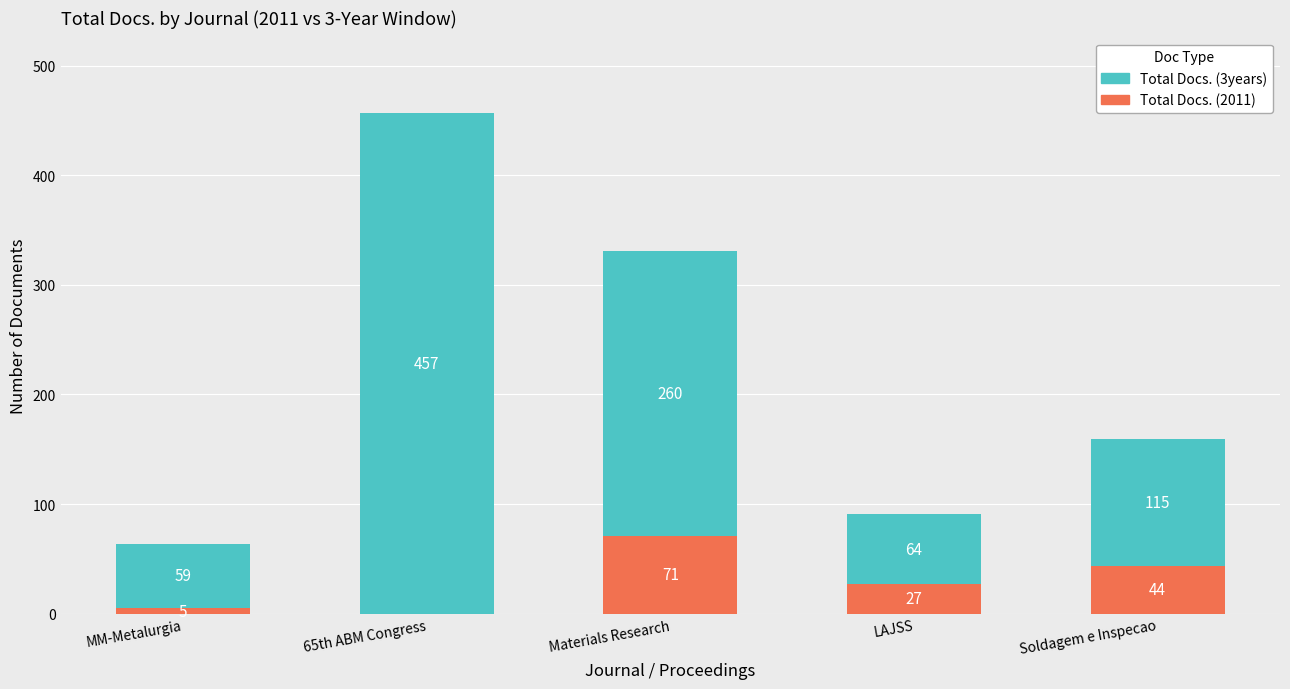

What is the sum of all Total Docs. (2011) values?

147